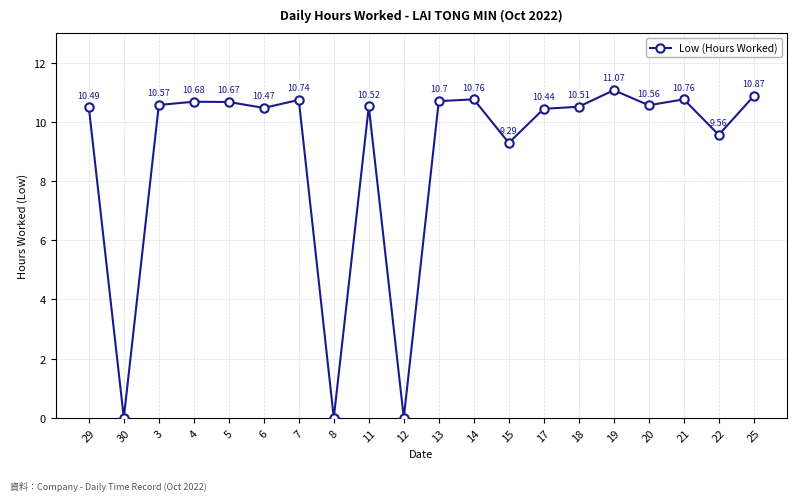

What is the difference between the maximum and second lowest values?

11.1